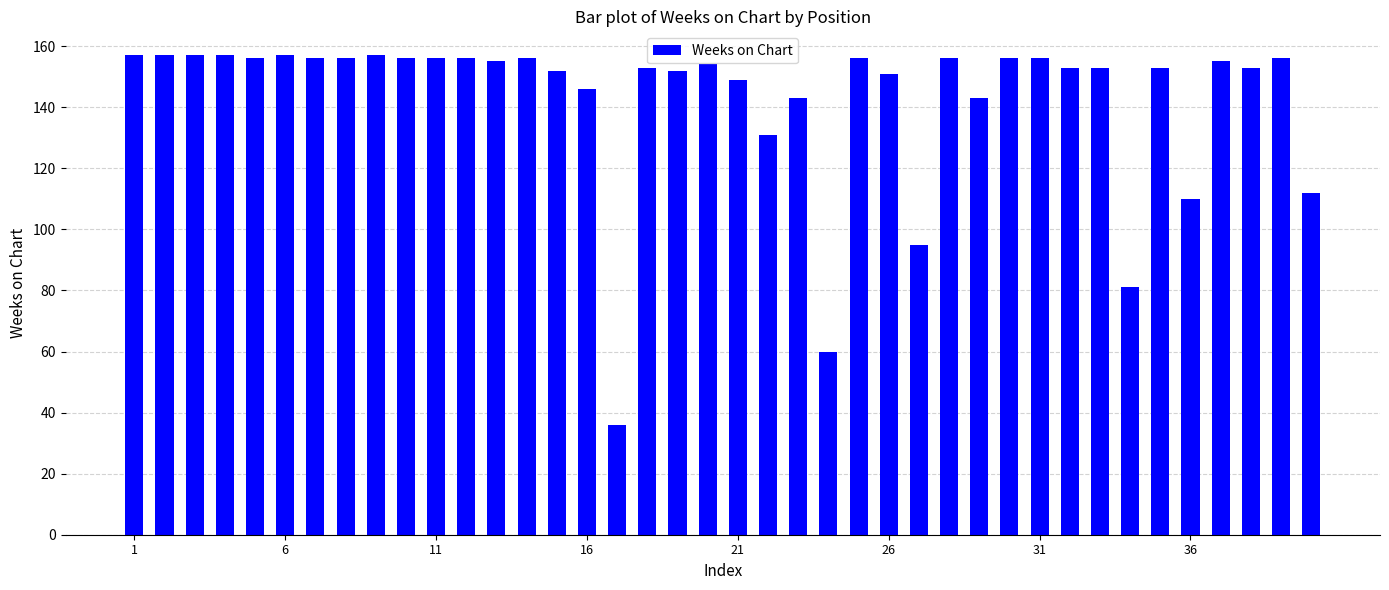

What is the value of the 25th bar from the left?

156